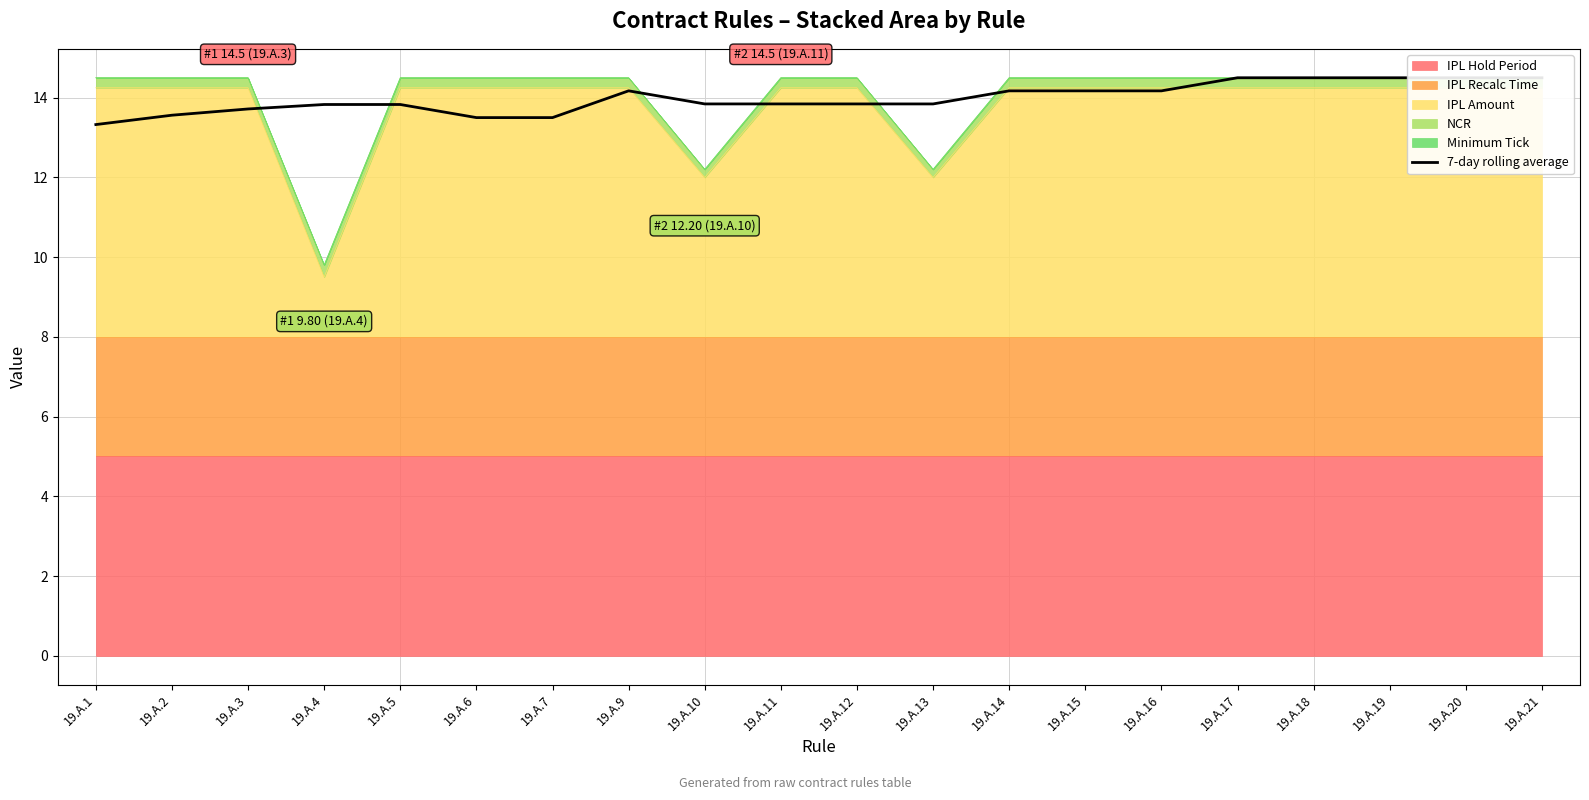

What is the sum of the values at 19.A.6 and 19.A.2?

27.1